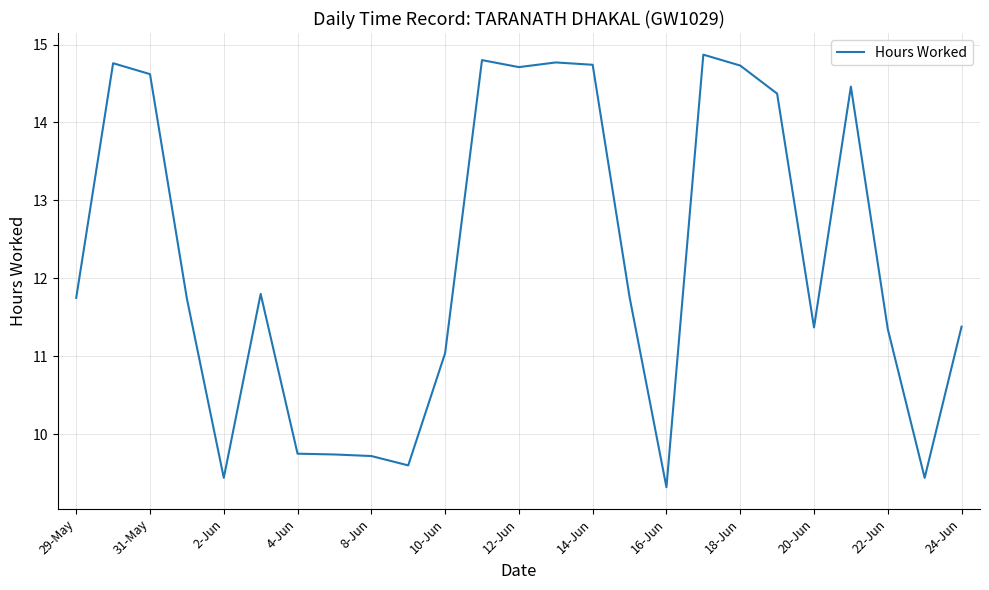

What is the minimum value shown in the chart?

9.3